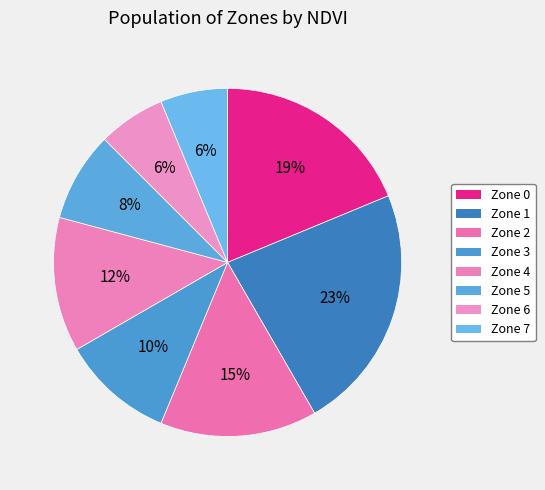

What percentage is the Zone 0 slice, to the nearest percent?

19%